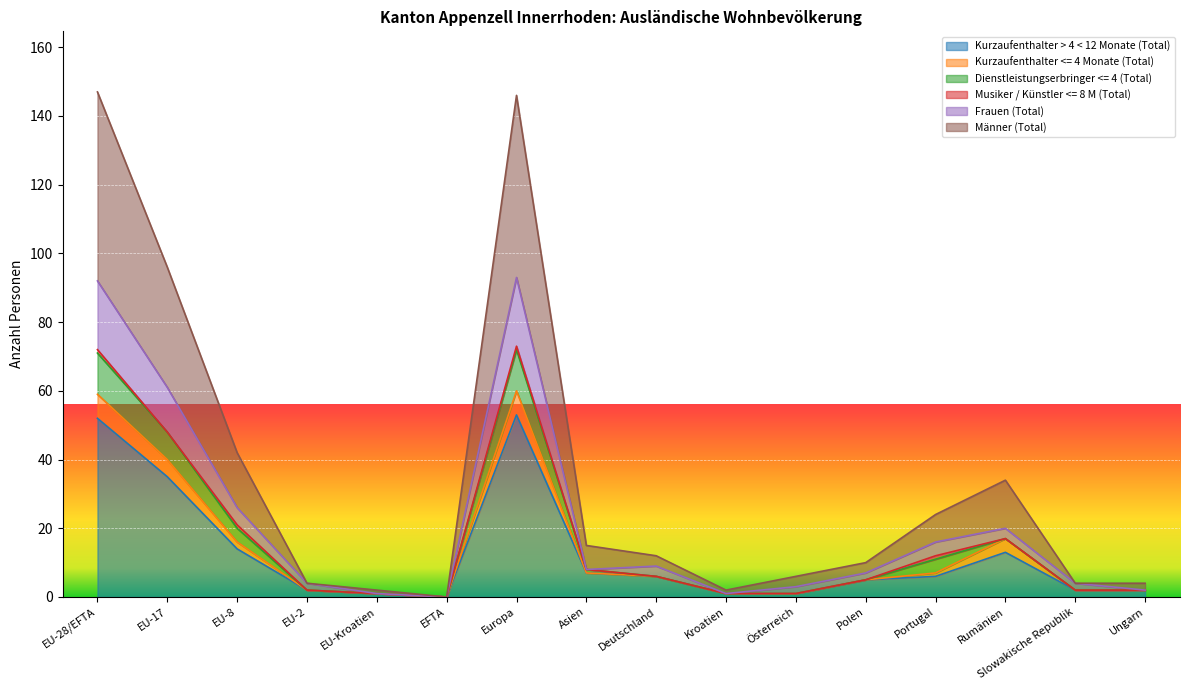

Which label corresponds to the largest value in the chart?

EU-28/EFTA